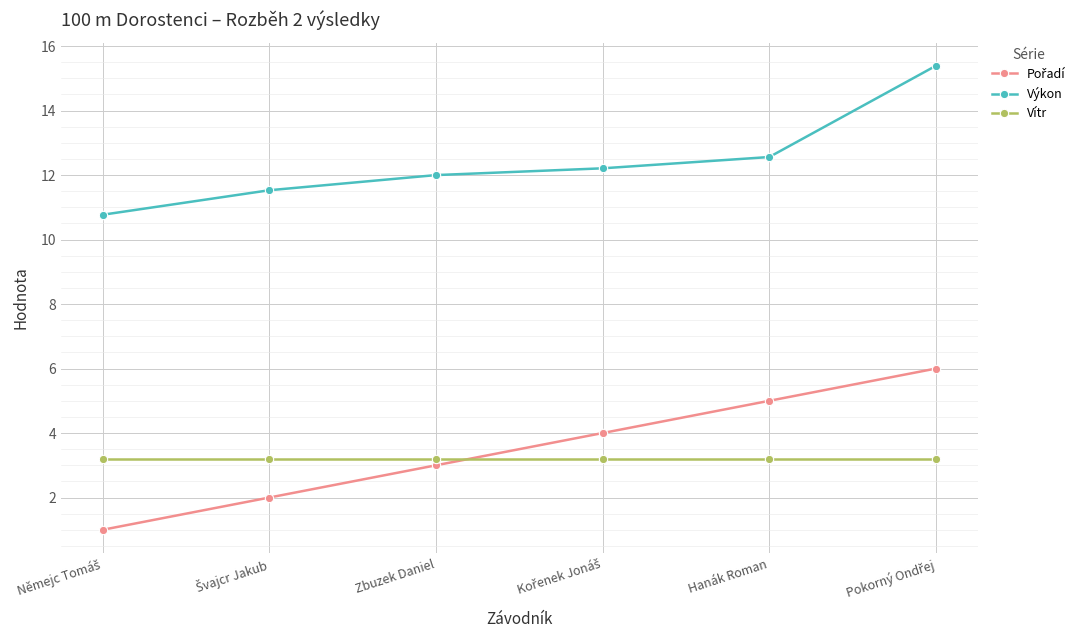

What is the minimum value for Výkon?

10.8